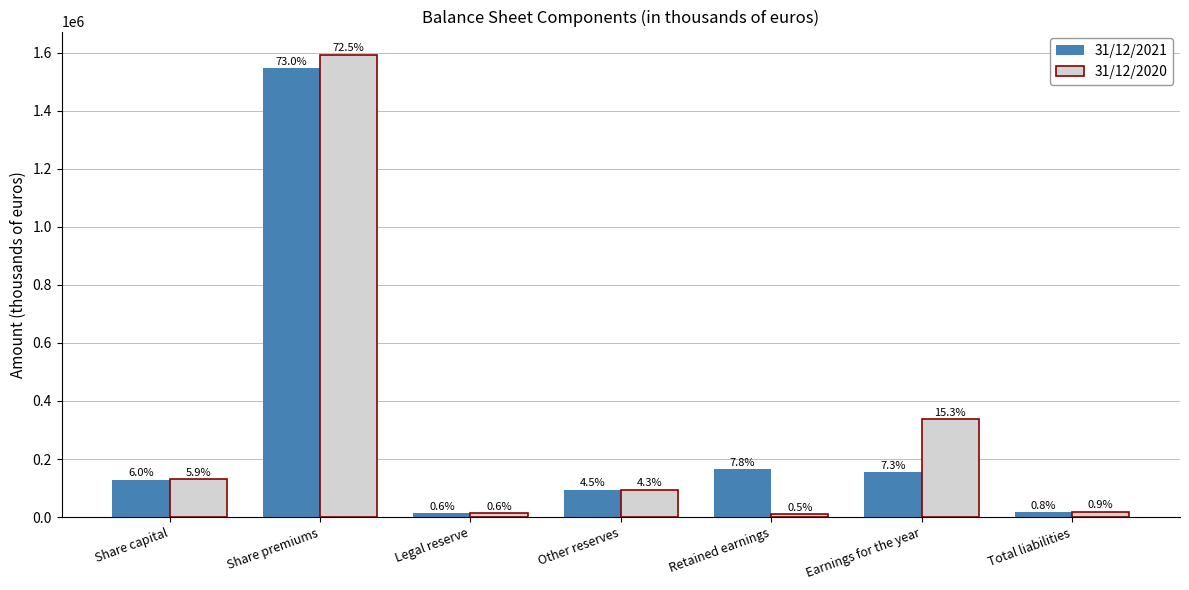

Which series has the largest total across all categories?

31/12/2020